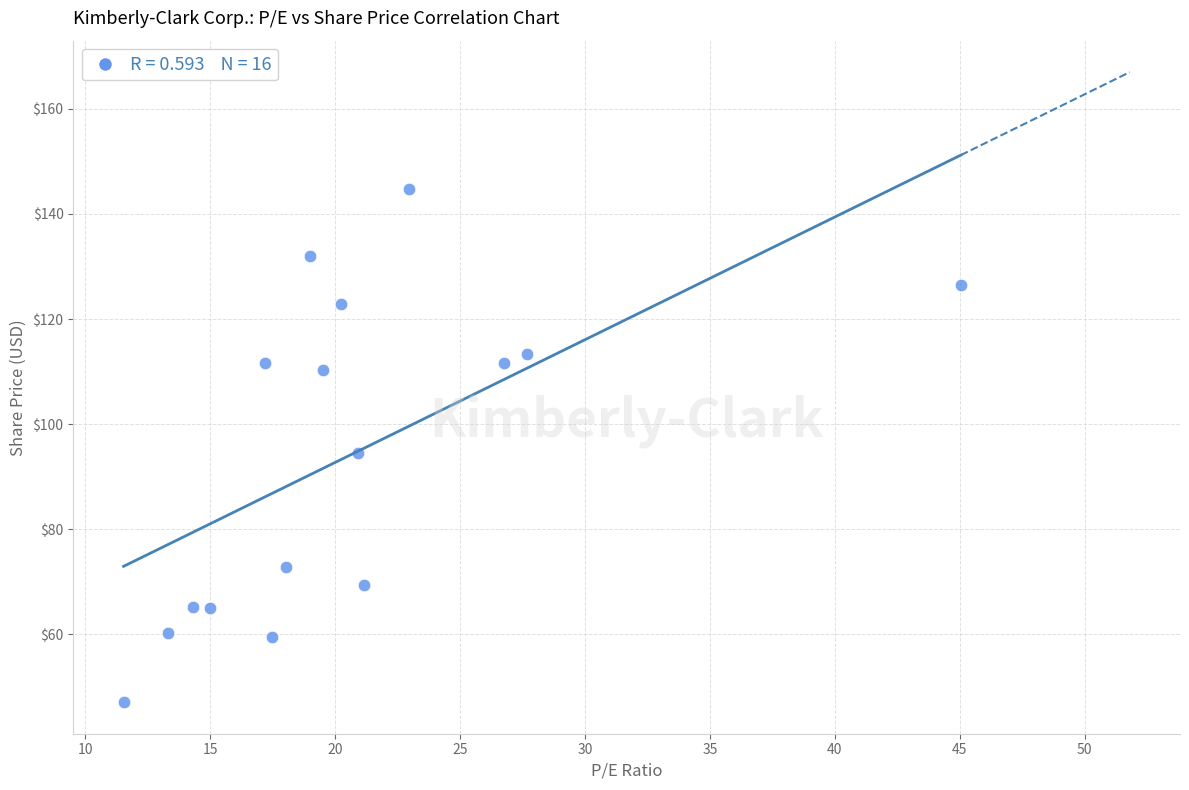

What is the range of Y values (max minus min)?

97.6